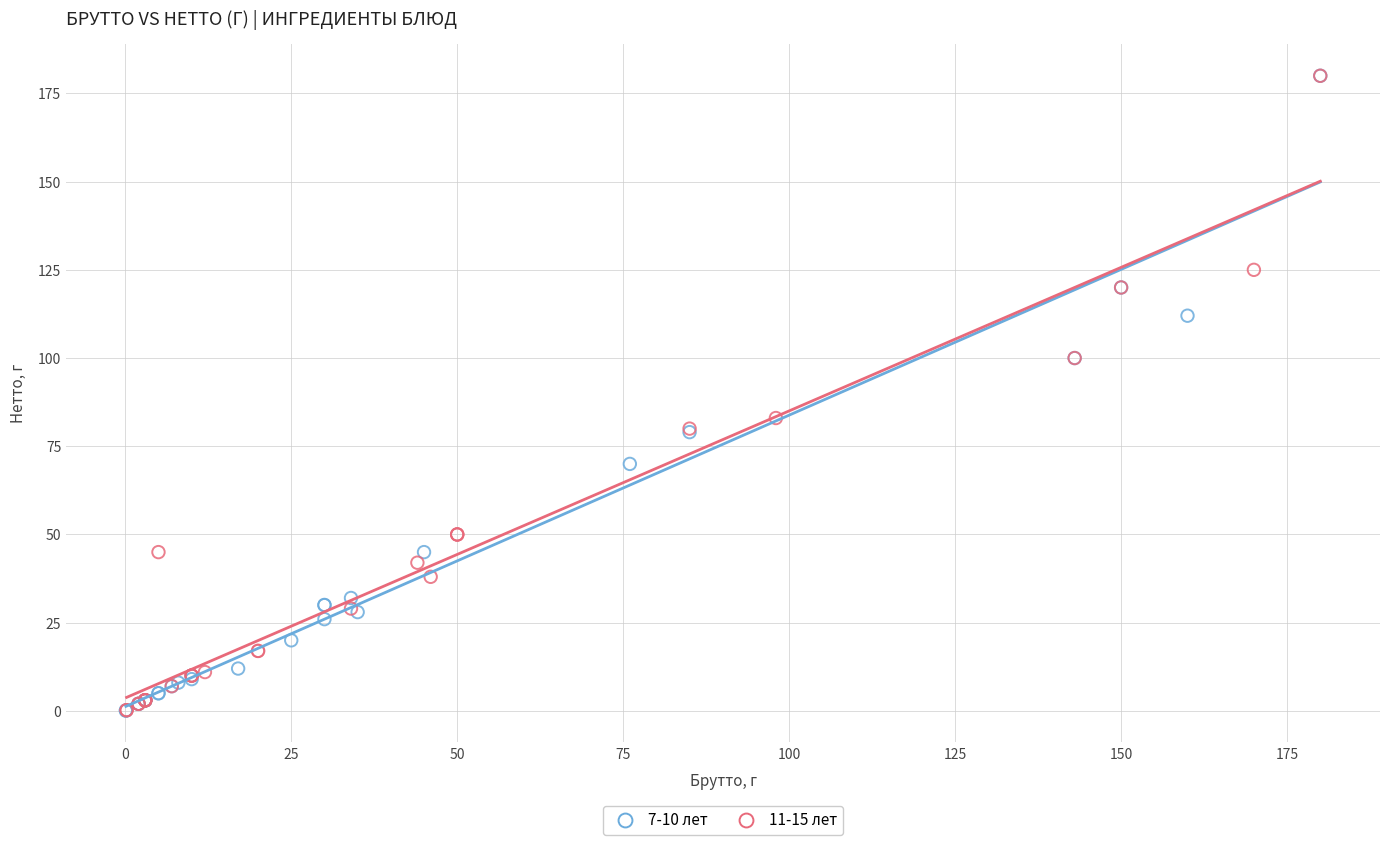

Which series has the largest Y range (max minus min)?

7-10 лет